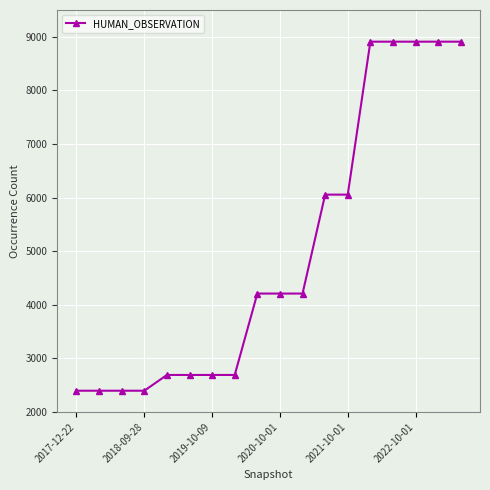

What is the greatest value displayed?

8909